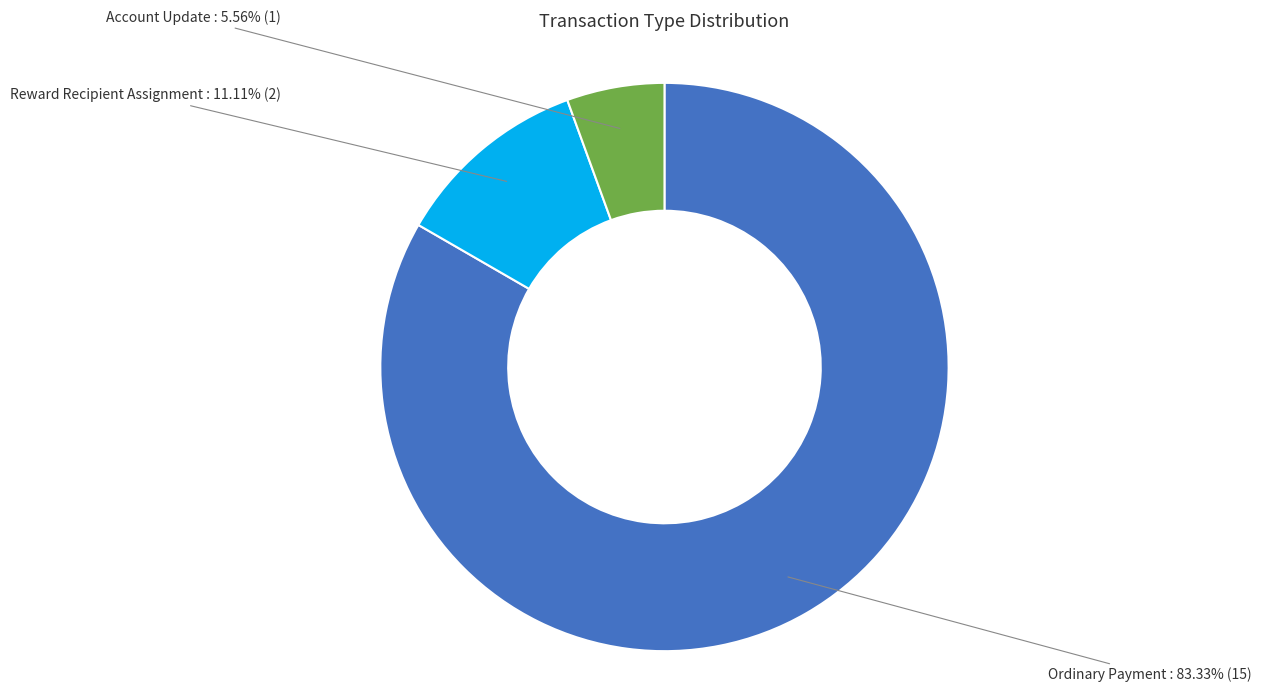

Is there a majority slice in this chart?

Yes